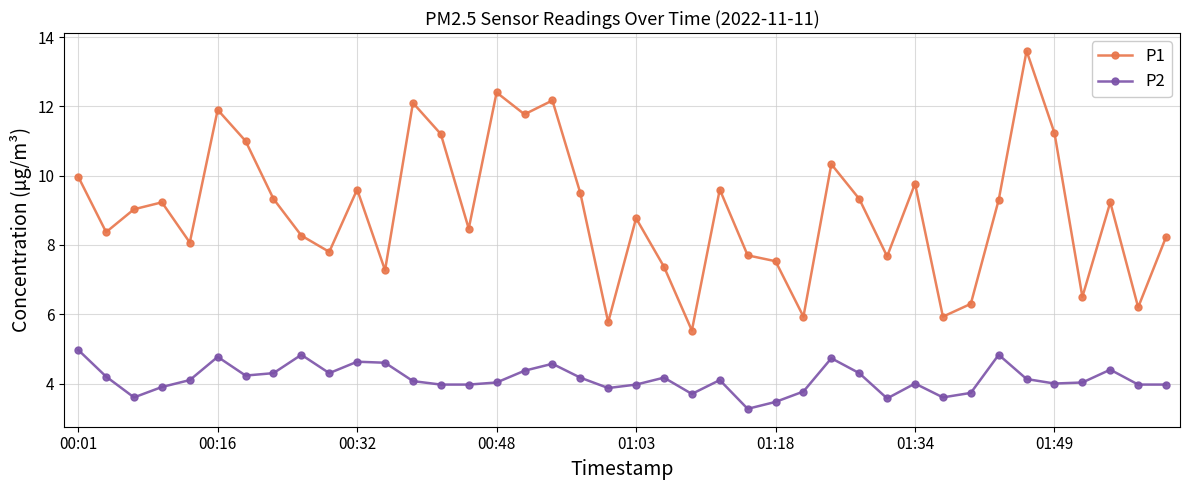

At how many categories does at least one series exceed 6?

36